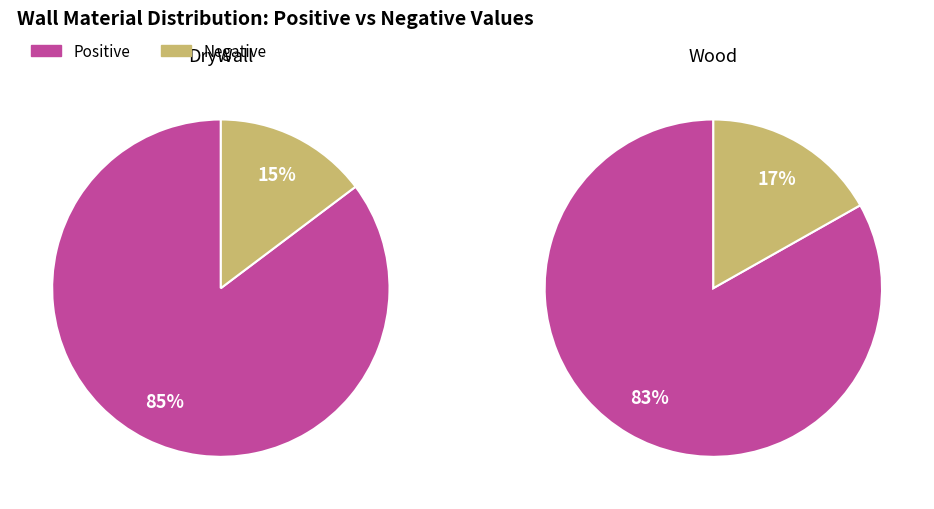

To the nearest percent, what is the average slice percentage?

50%